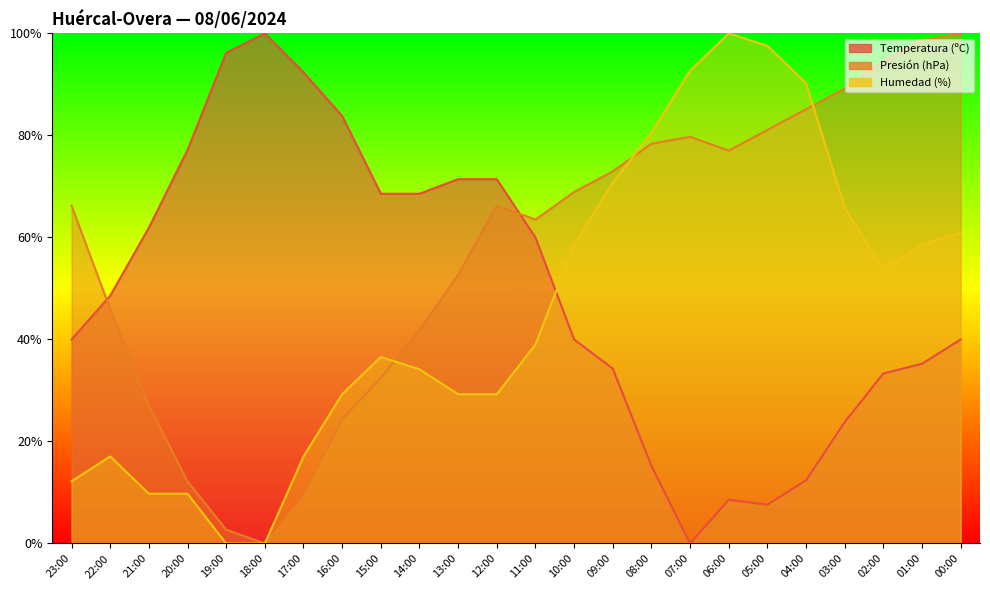

What is the difference between the maximum and minimum values in the Temperatura (ºC) series?

100.0